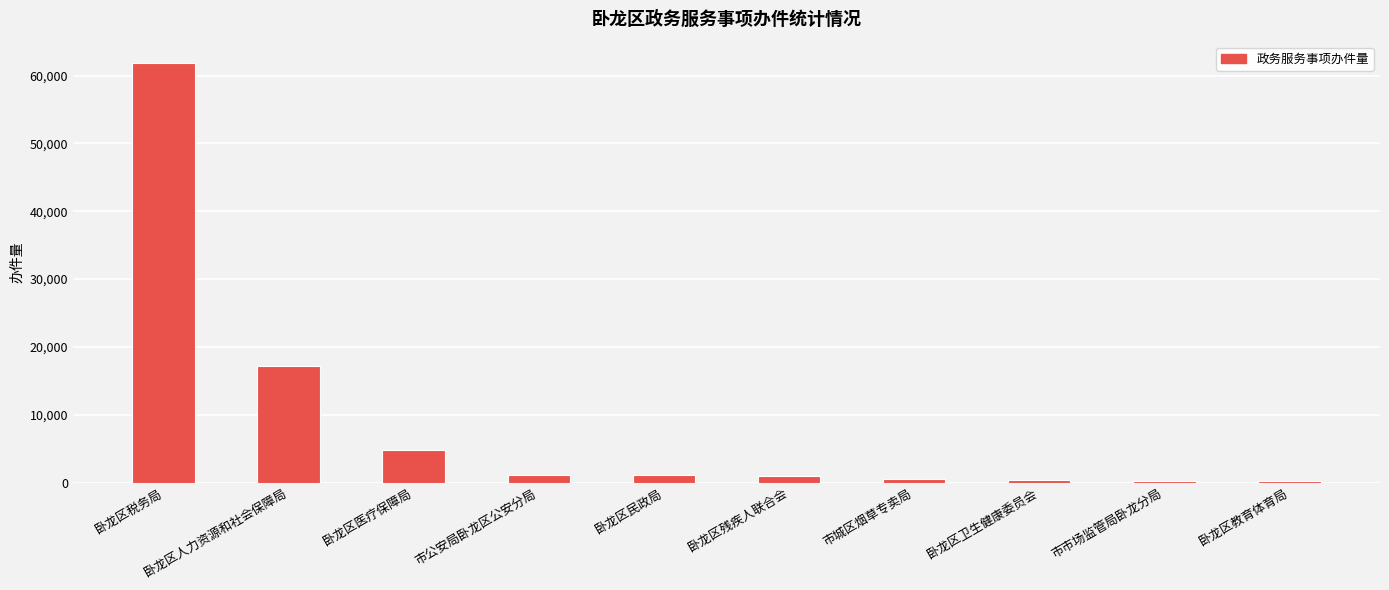

The value at 卧龙区医疗保障局 is 4872. True or false?

True